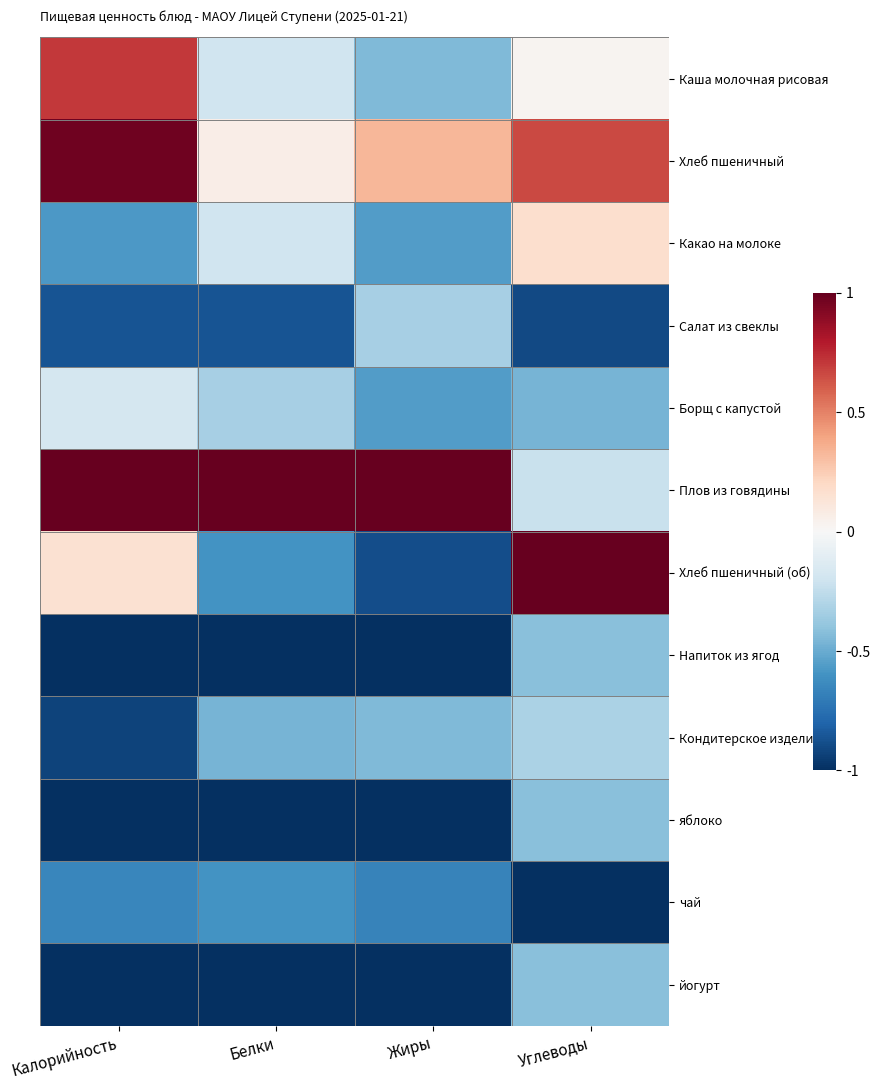

At how many categories does at least one series exceed 0?

4